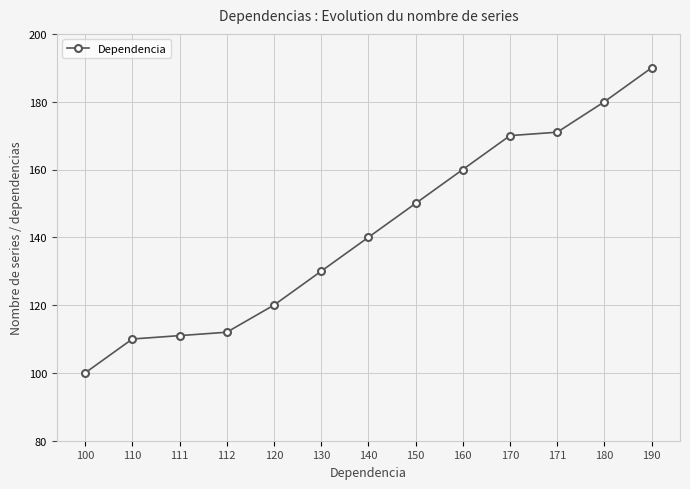

What is the maximum value shown in the chart?

190